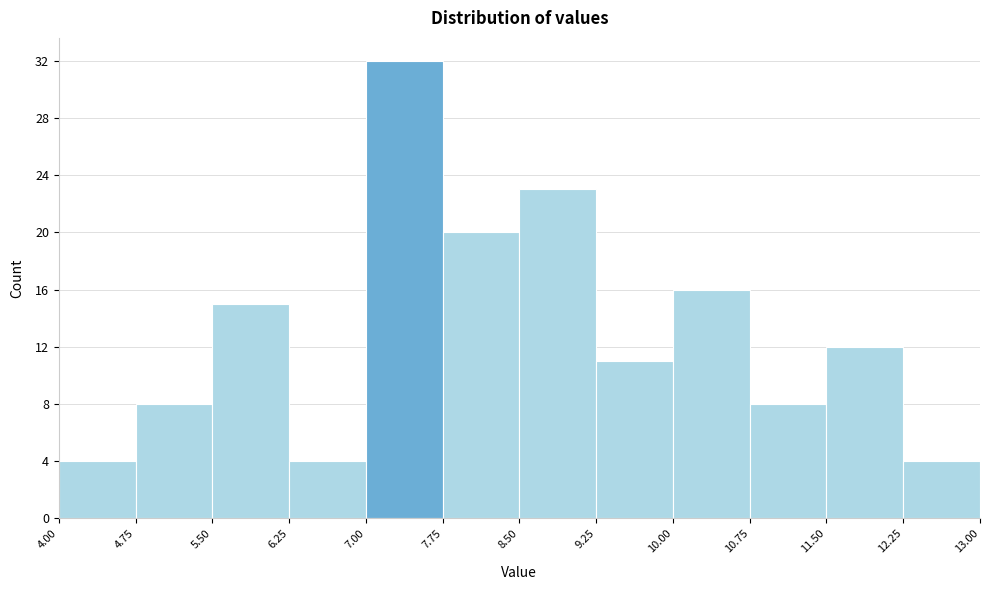

Which range on the x-axis has the tallest bar?

7.00 to 7.75